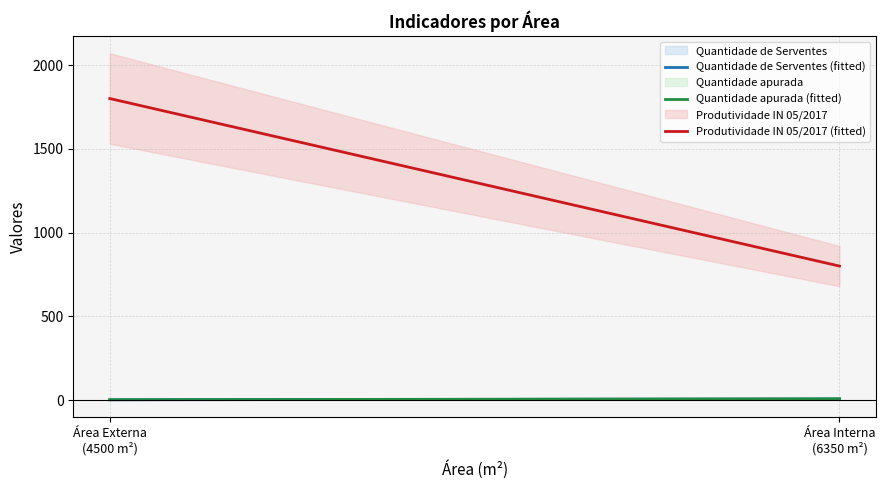

What position from the left is Área Interna
(6350 m²)?

1